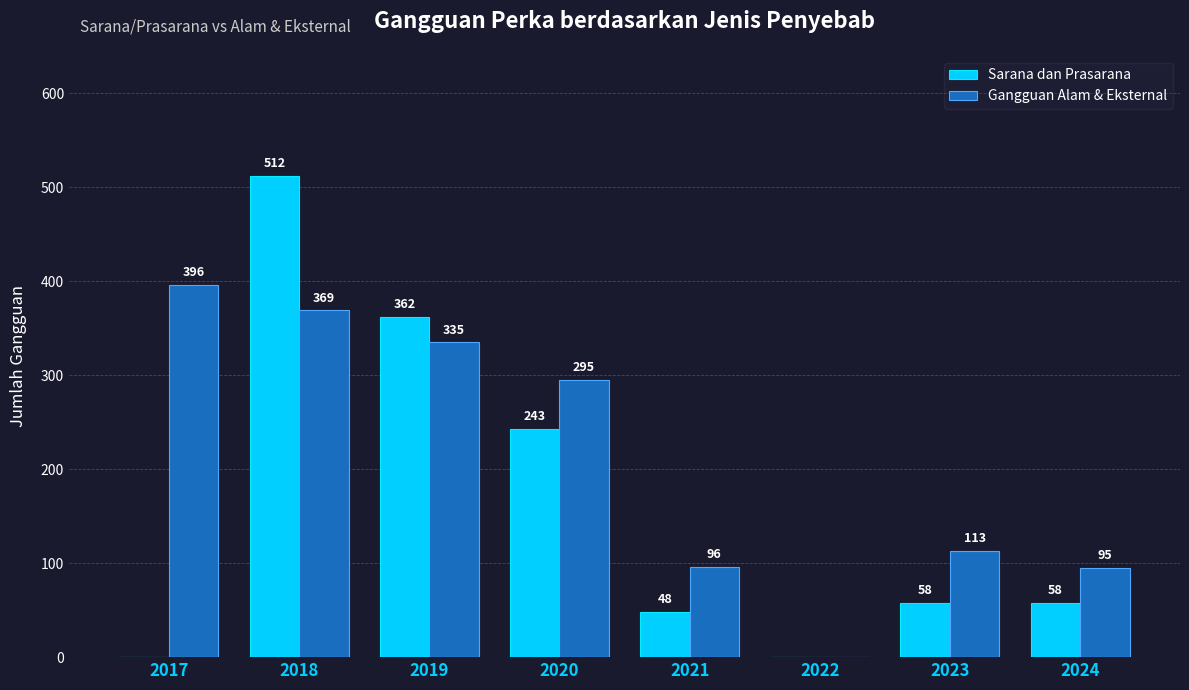

What is the sum of all Sarana dan Prasarana values?

1281